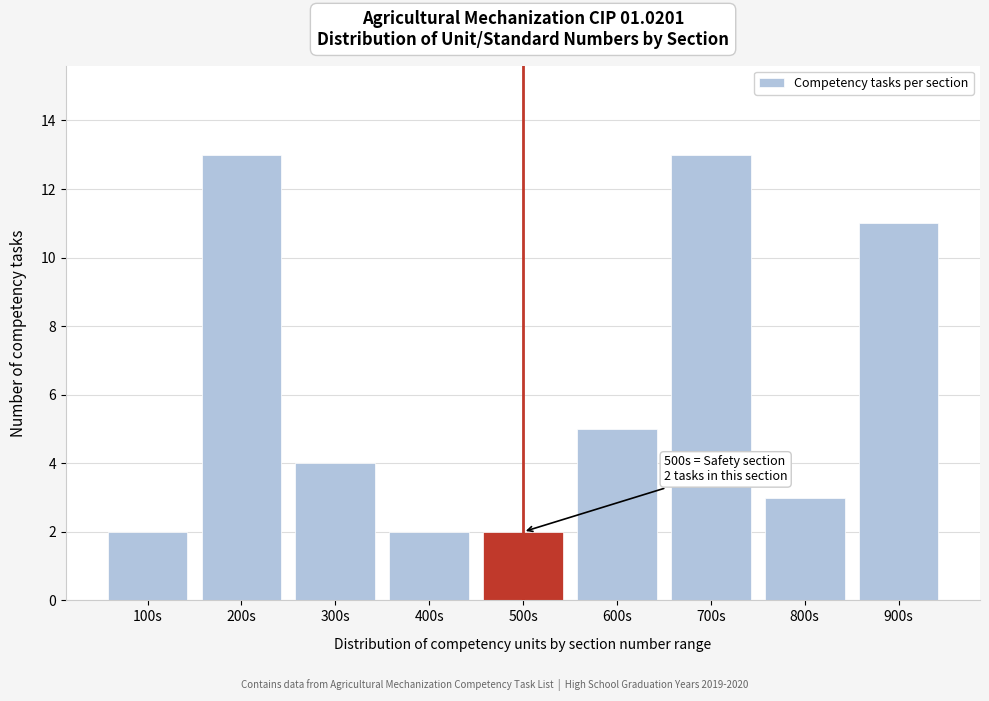

Reading left to right, transcribe all the data shown in this chart.

2	13	4	2	2	5	13	3	11